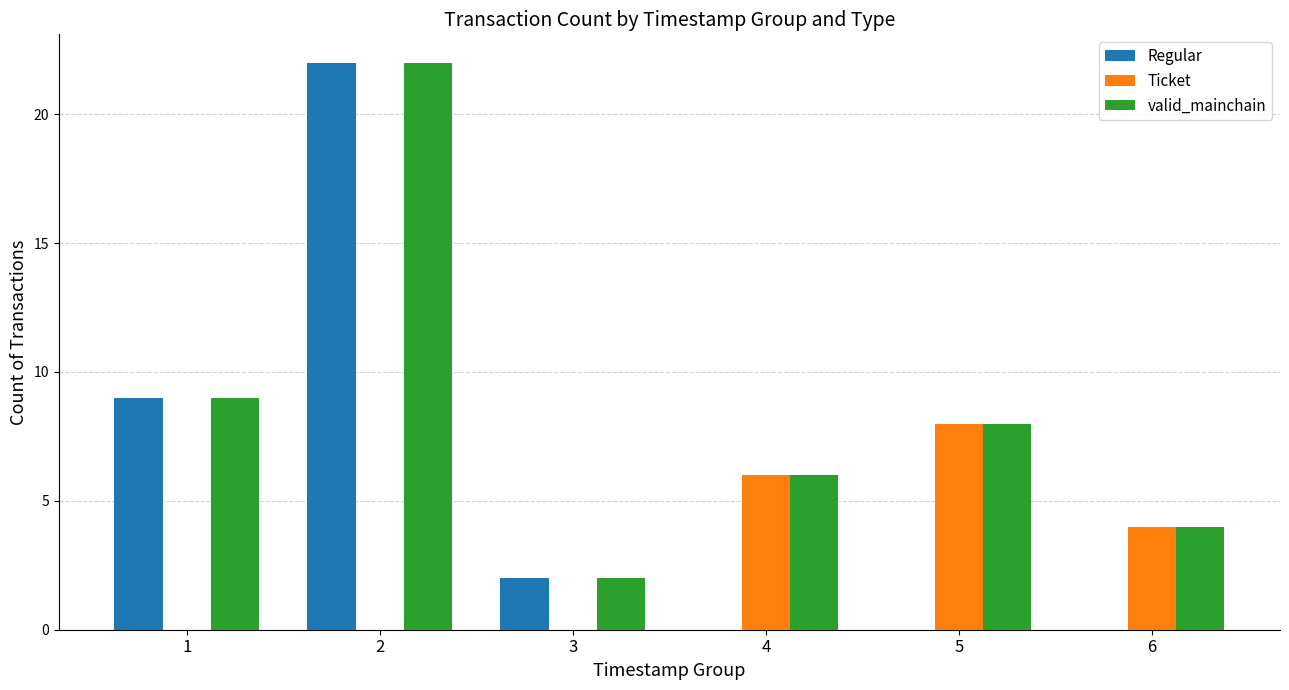

The Ticket series shows 8 at 4. True or false?

False